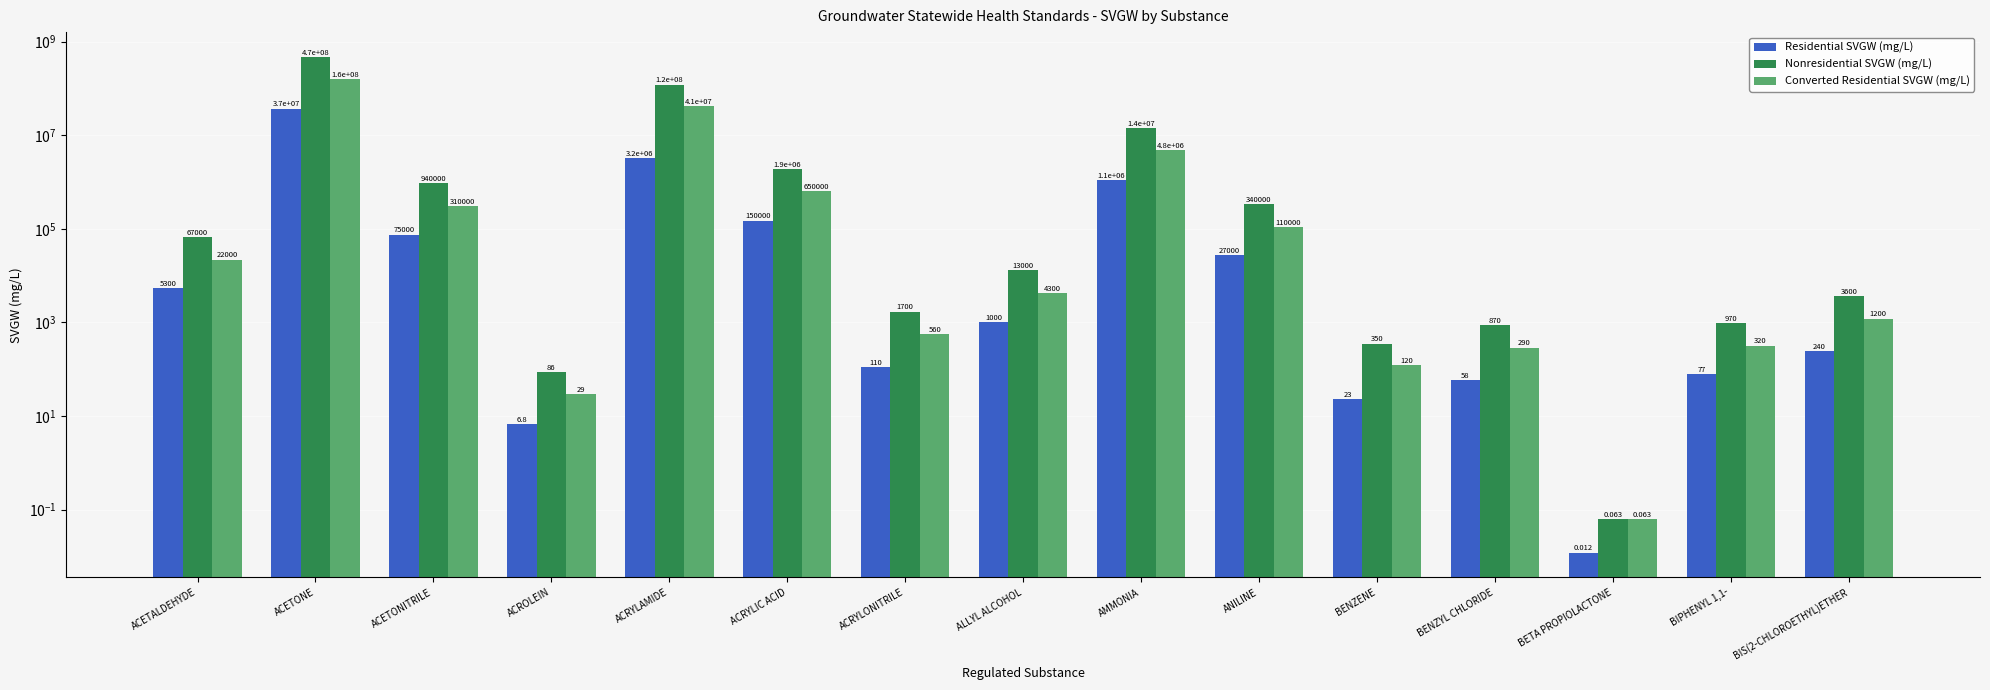

Reading right to left, what are all the values shown in this chart?

Residential SVGW (mg/L): 240.0	77.0	0.0	58.0	23.0	27000.0	1100000.0	1000.0	110.0	150000.0	3200000.0	6.8	75000.0	37000000.0	5300.0
Nonresidential SVGW (mg/L): 3600.0	970.0	0.1	870.0	350.0	340000.0	14000000.0	13000.0	1700.0	1900000.0	120000000.0	86.0	940000.0	470000000.0	67000.0
Converted Residential SVGW (mg/L): 1200.0	320.0	0.1	290.0	120.0	110000.0	4800000.0	4300.0	560.0	650000.0	41000000.0	29.0	310000.0	160000000.0	22000.0